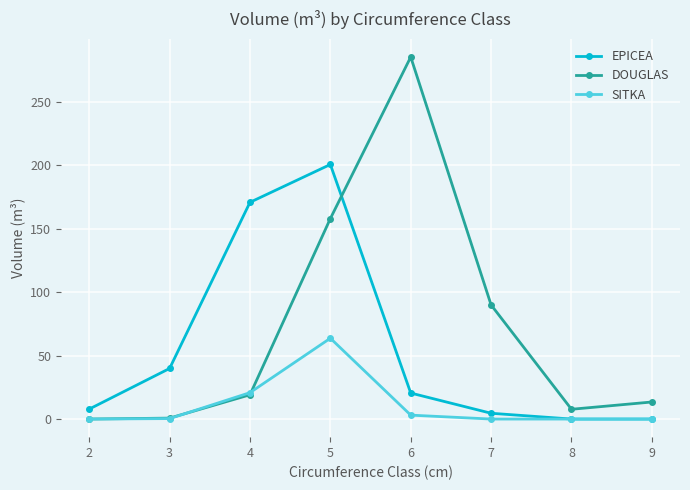

How many data points does each series have?

8